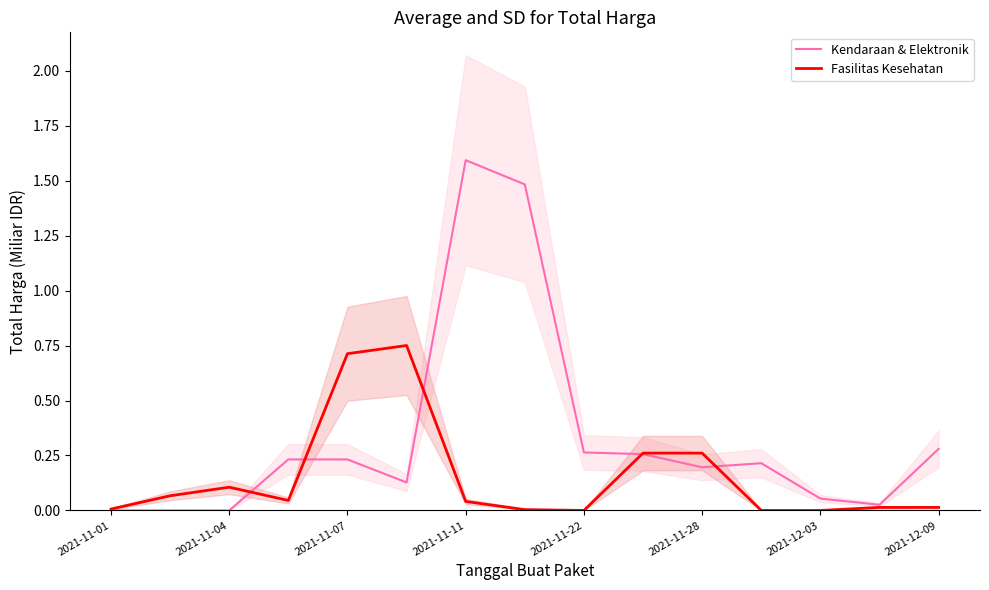

At which category does the chart reach its minimum across all series?

2021-11-01